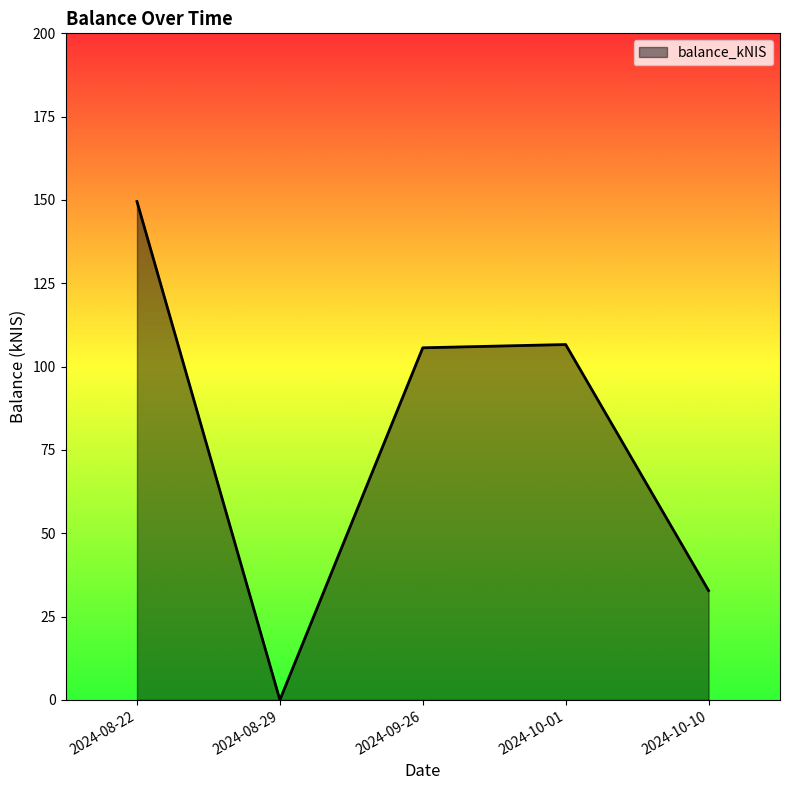

How many values are above zero?

4